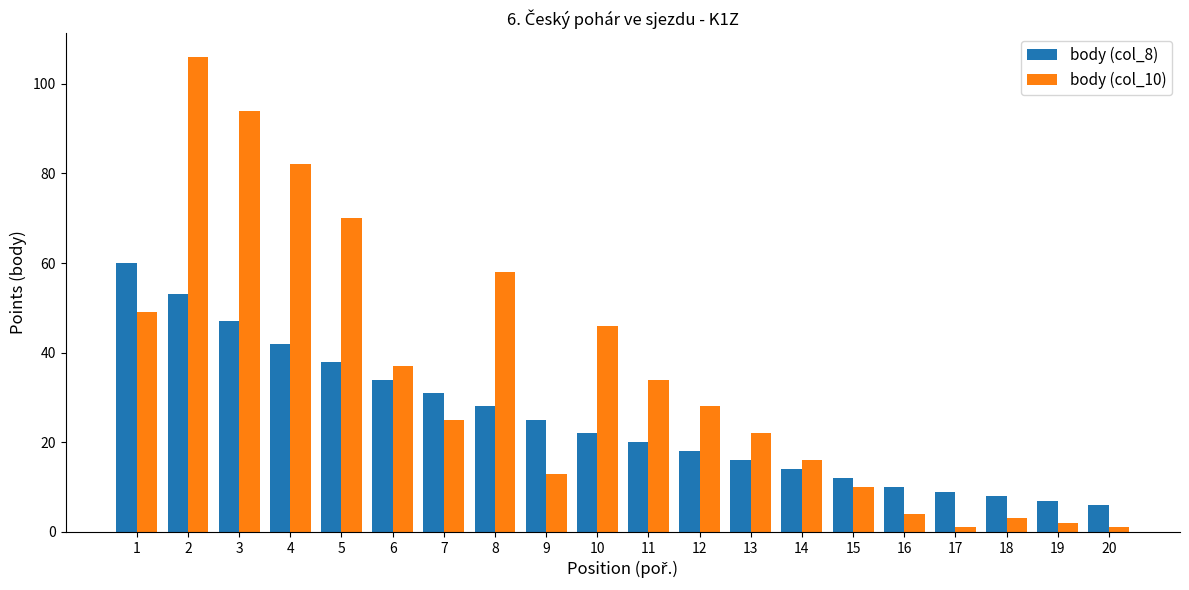

At how many categories does at least one series exceed 52?

6